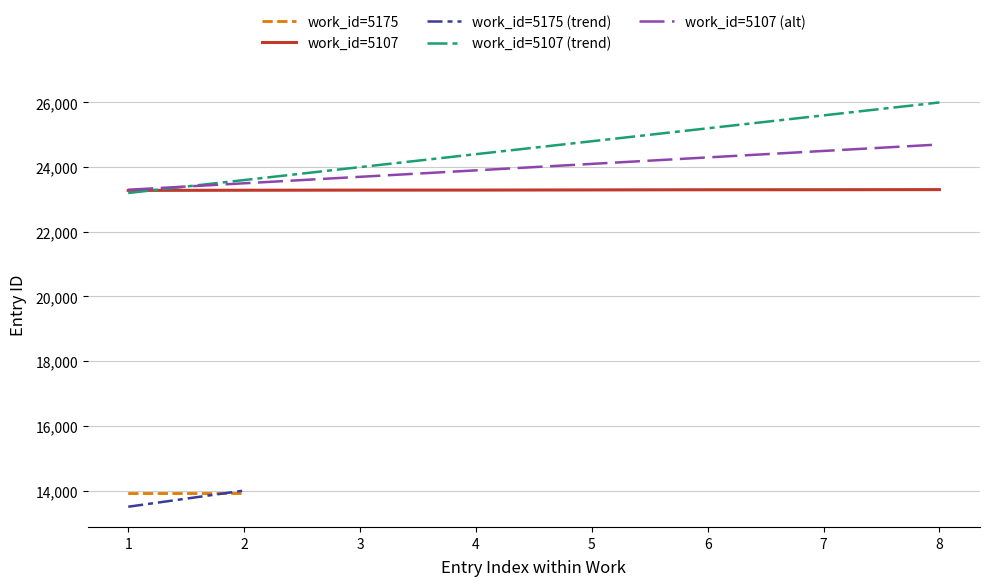

What is the lowest value of the work_id=5107 (trend) series?

23200